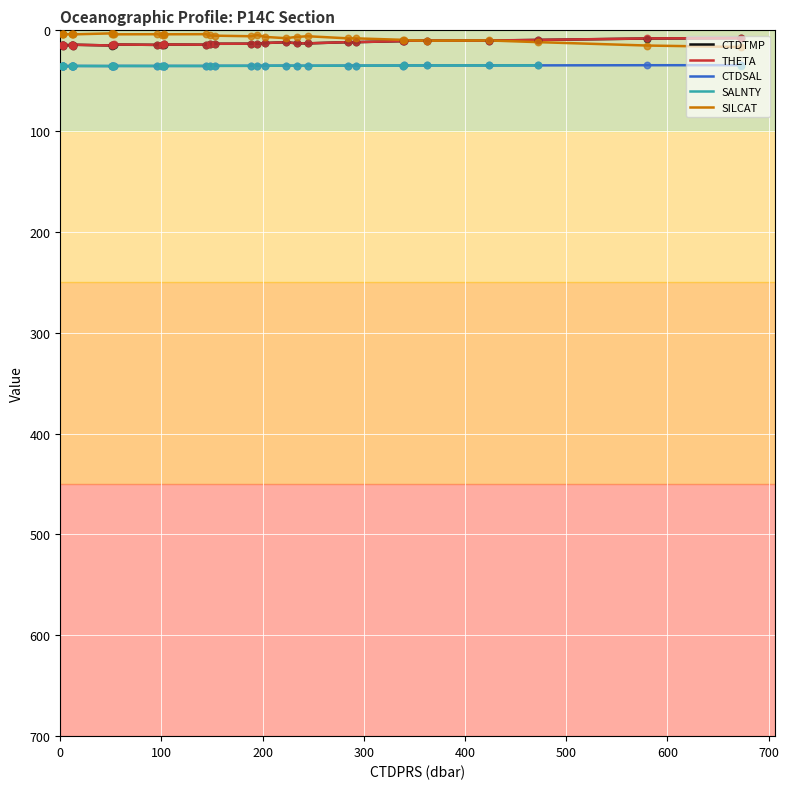

What is the maximum value for CTDSAL?

35.4